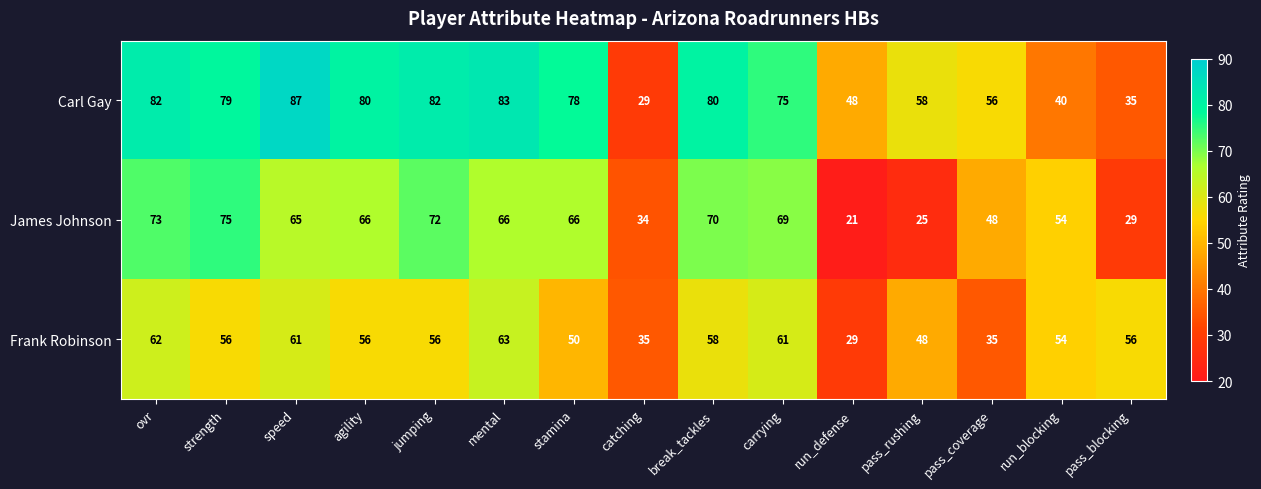

What is the difference between the highest and lowest values at stamina?

28